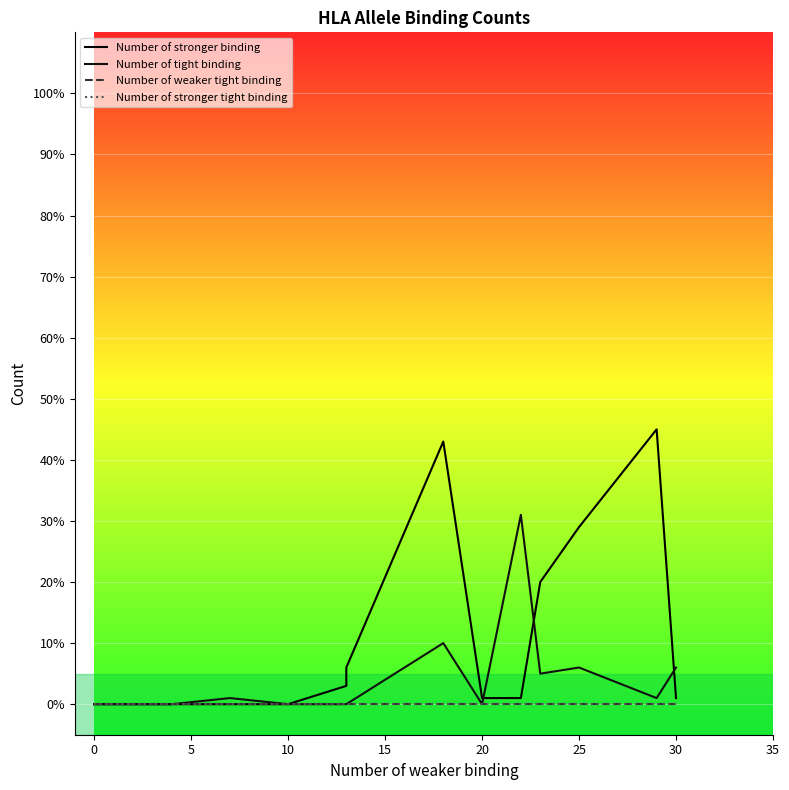

True or false: Number of stronger binding has more than 0 interior local peaks.

True